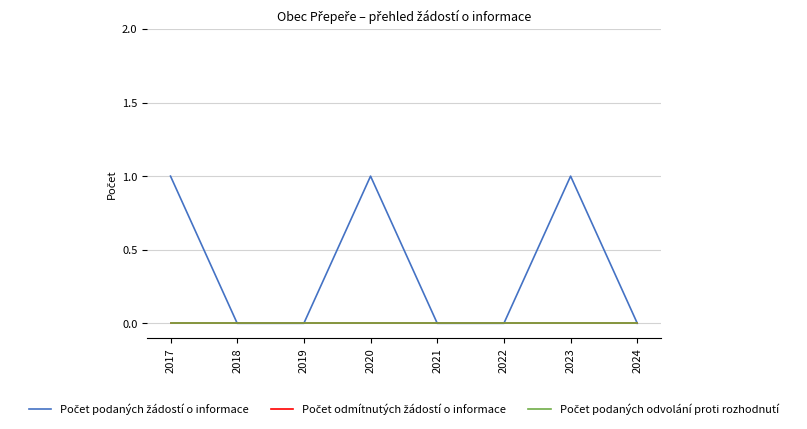

Does the chart have visible grid lines?

Yes